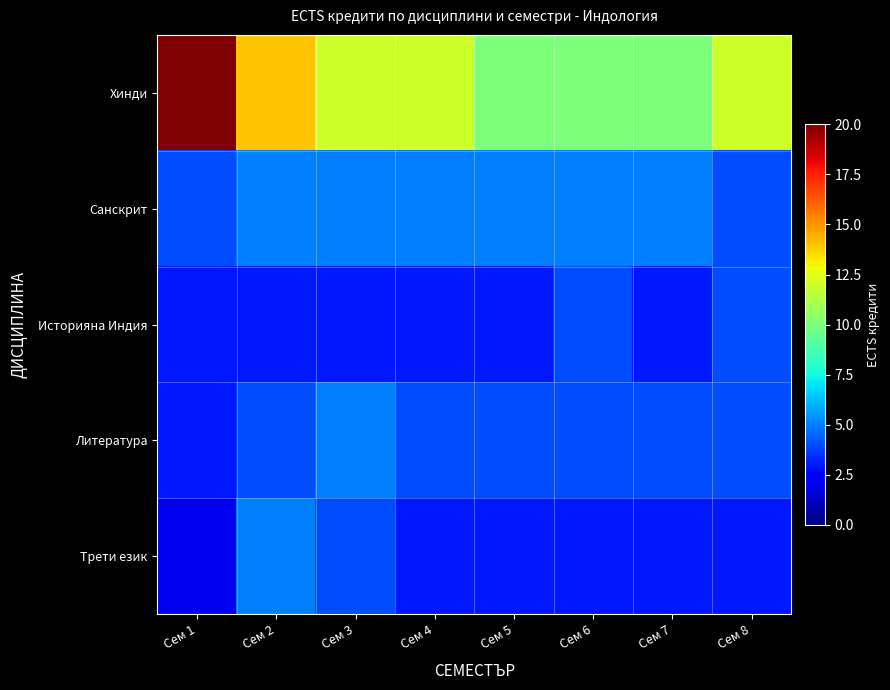

Which has a higher value, Сем 4 or Сем 5?

Сем 4